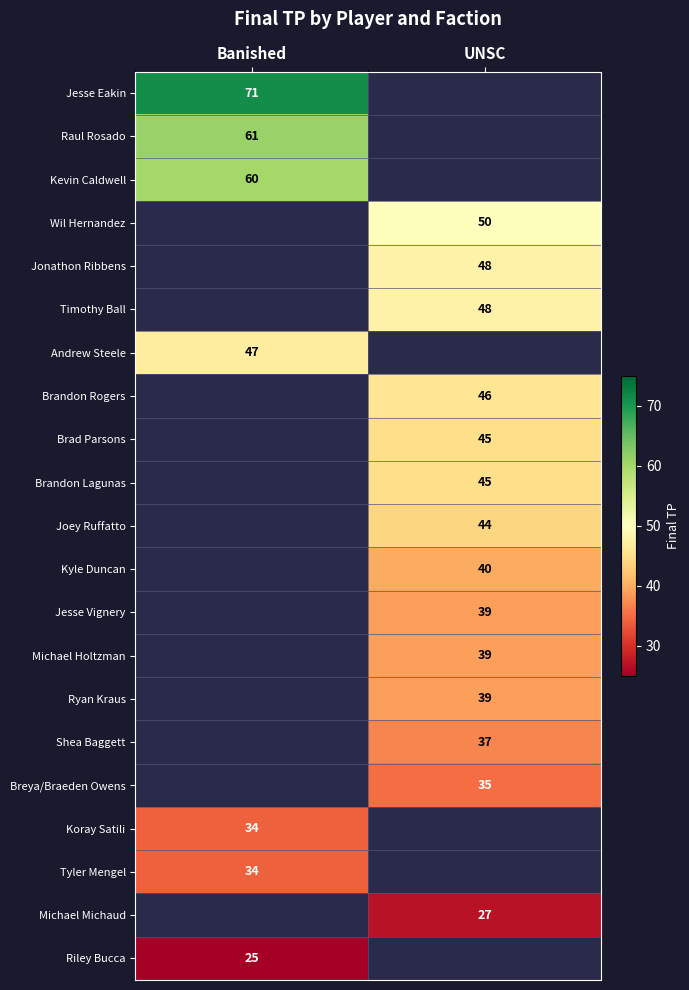

Which category has the highest value across all series?

Banished